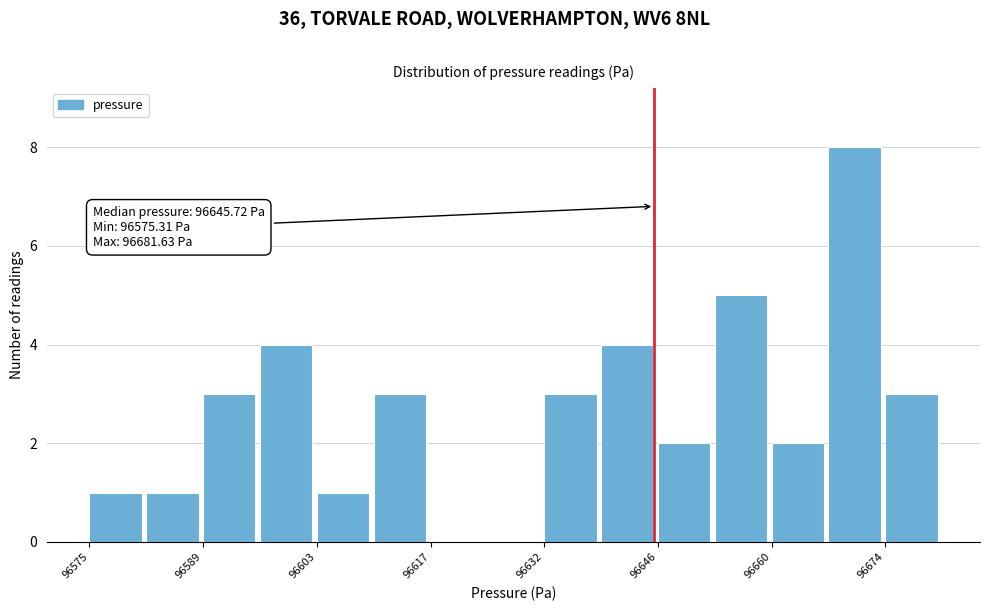

Read against the x-axis, roughly where is the centre of the tallest bar?

96670